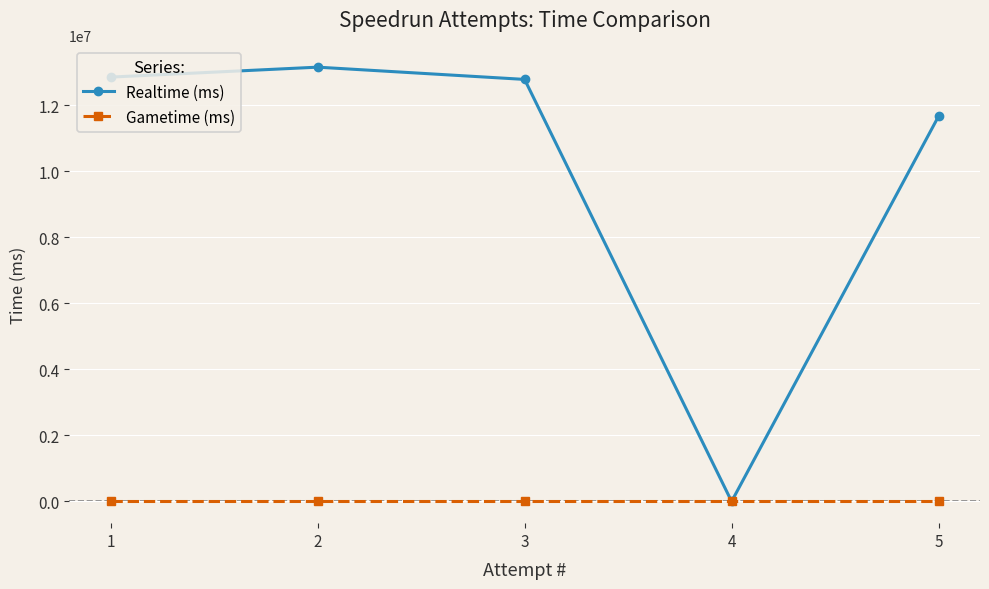

True or false: Realtime (ms) has a value of 0 at 4.

True